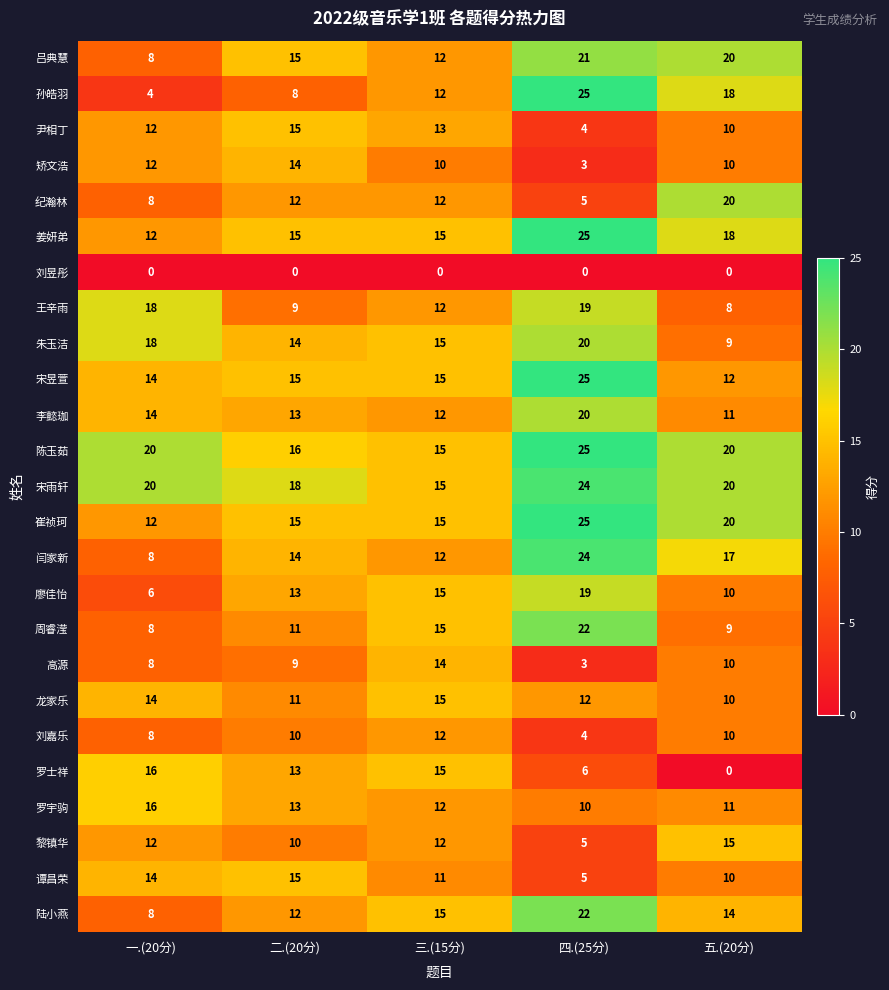

What is the approximate value of 高源 at 二.(20分), to the nearest 5?

10